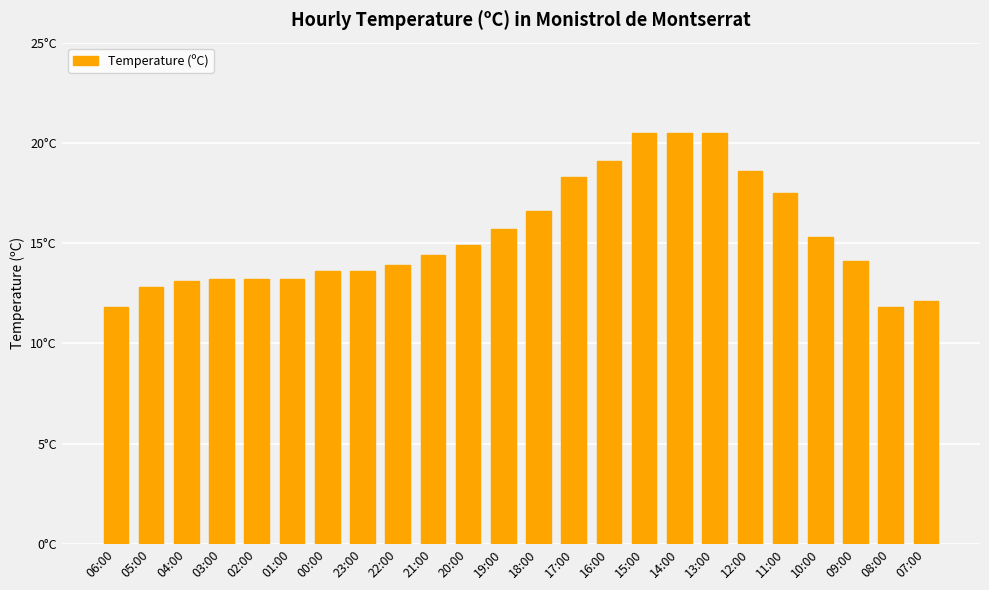

What is the approximate value at 02:00?

13.2